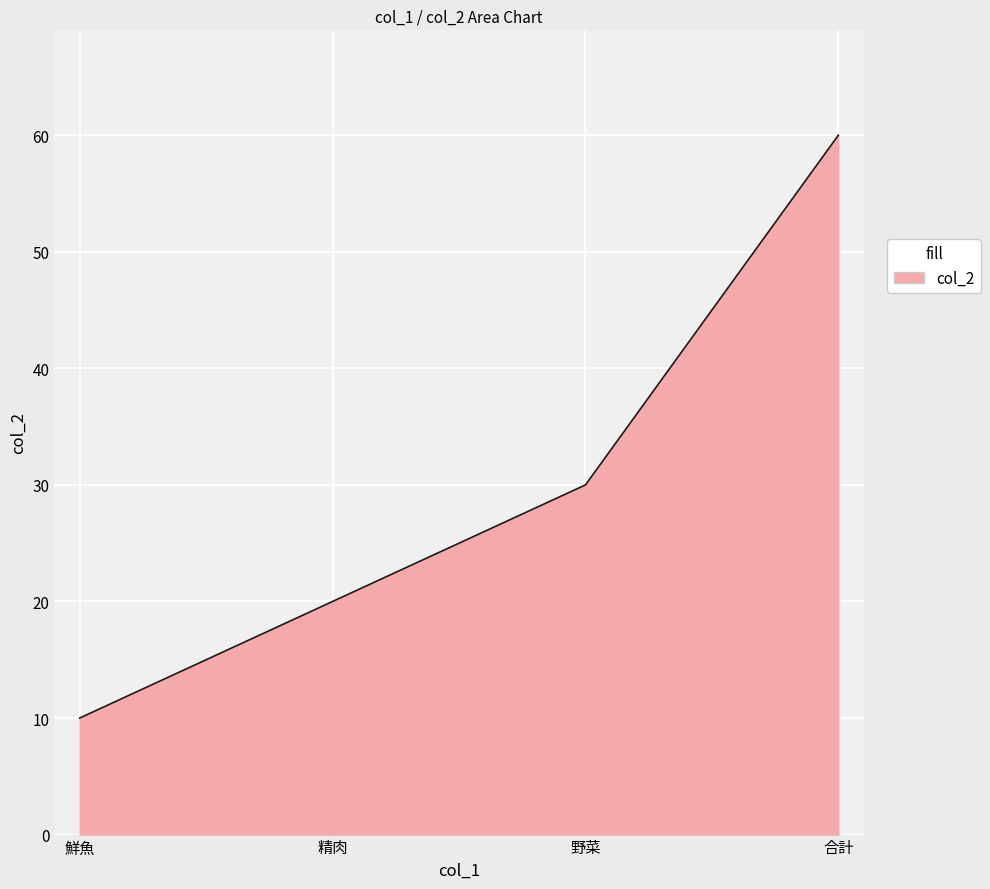

The value at 野菜 is 20. True or false?

False